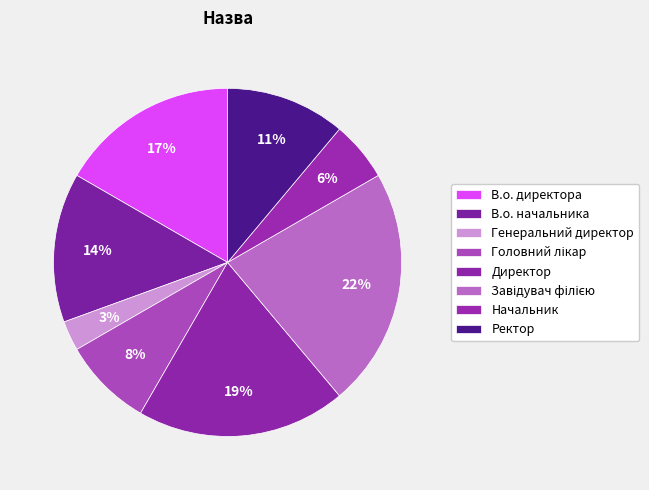

Approximately how many times larger is the value at Директор compared to В.о. директора?

1.2